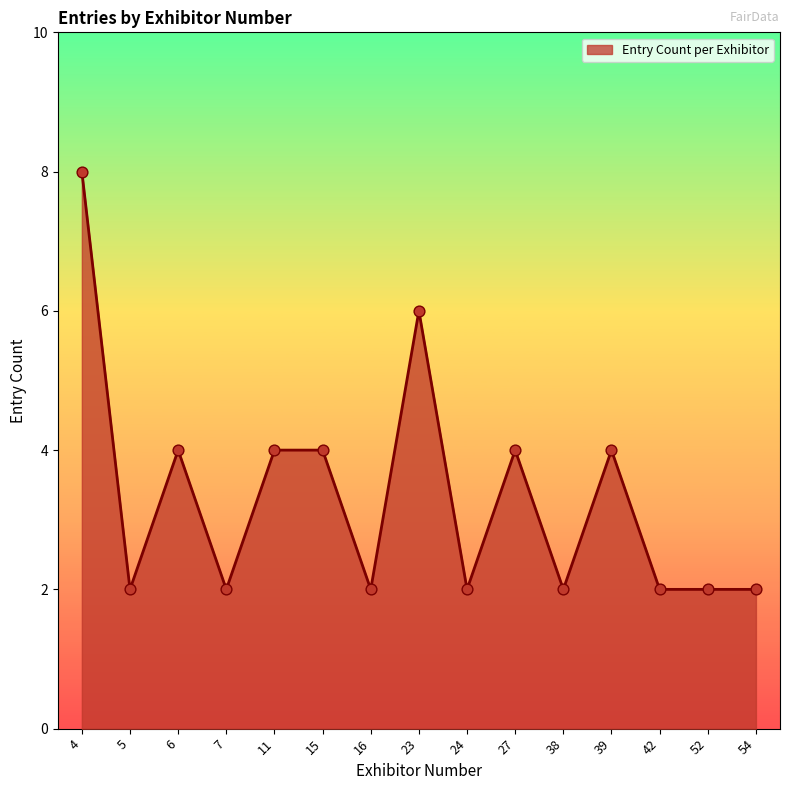

What is the ratio of the value at 6 to the value at 54?

2.0